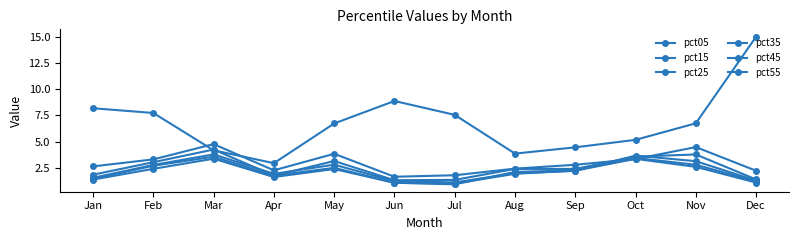

How many lines are shown in the chart?

6